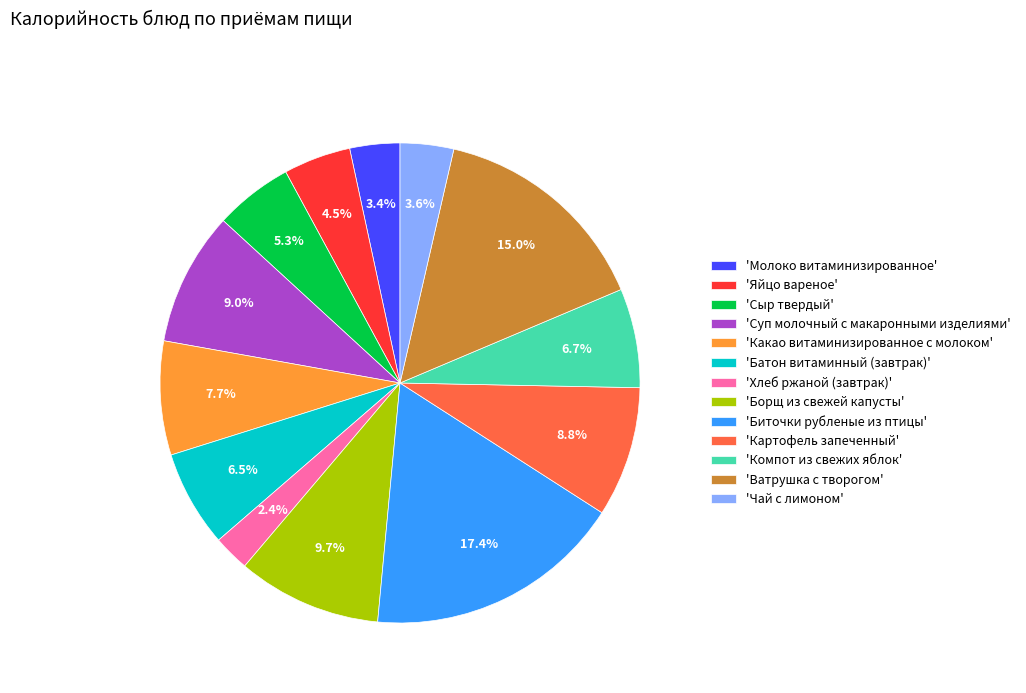

What portion of the pie excludes 'Чай с лимоном'?

96.4%